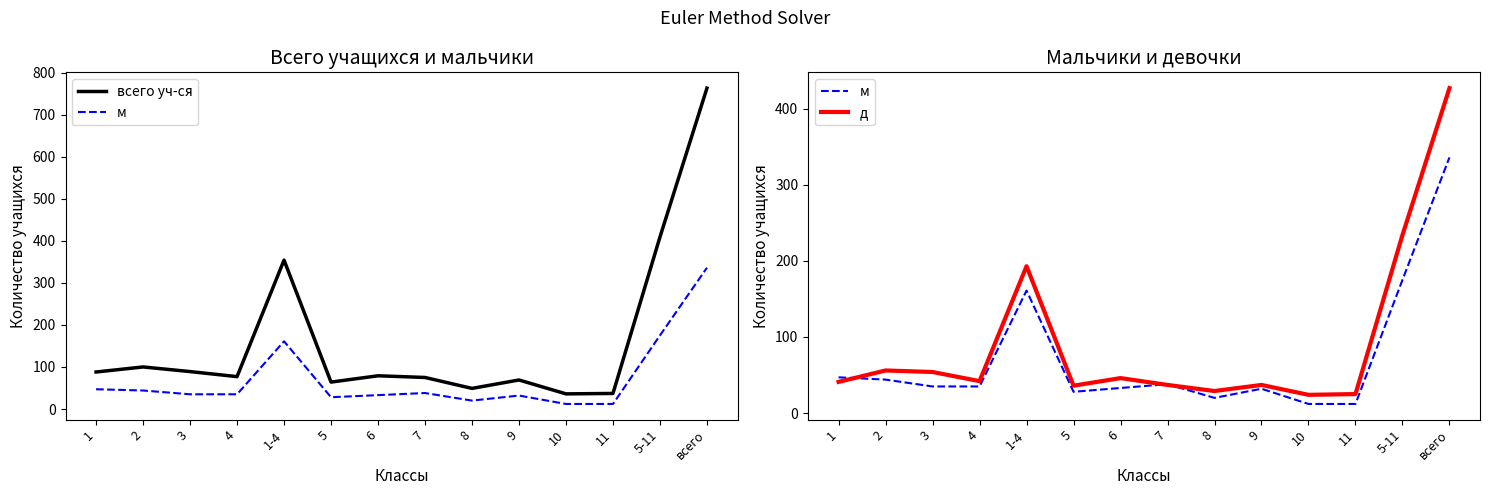

What is the total value across all series at 3?

178